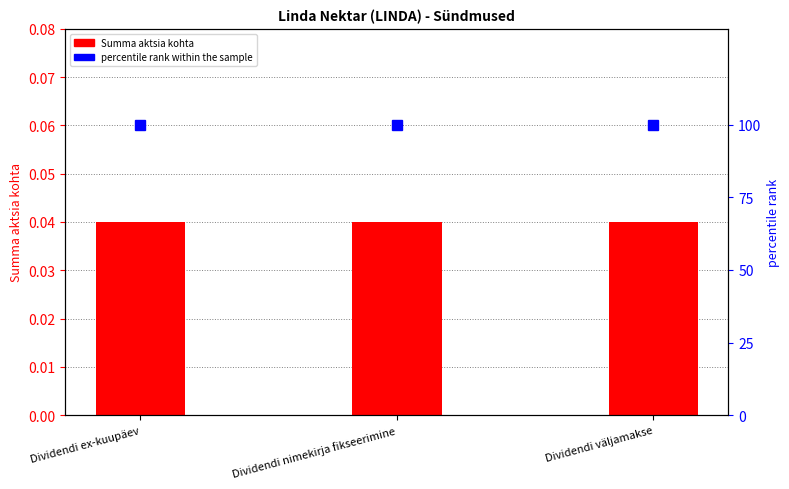

What position from the left is Dividendi ex-kuupäev?

1